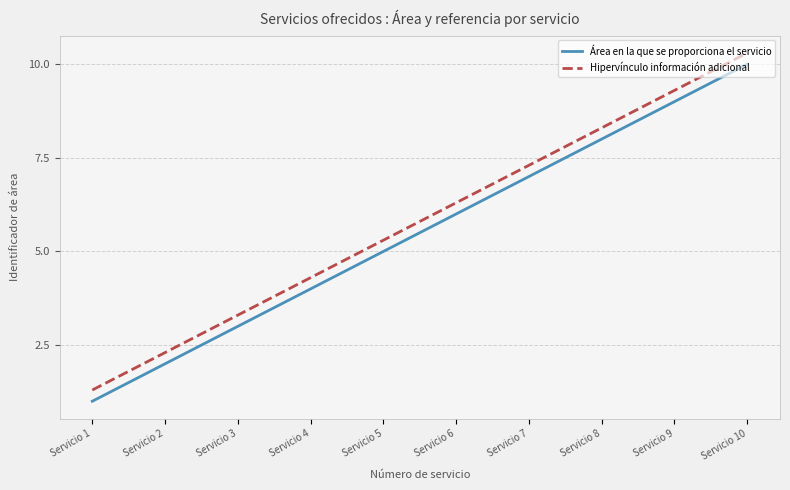

Is the value of Área en la que se proporciona el servicio at Servicio 3 greater than the value of Hipervínculo información adicional at Servicio 6?

No